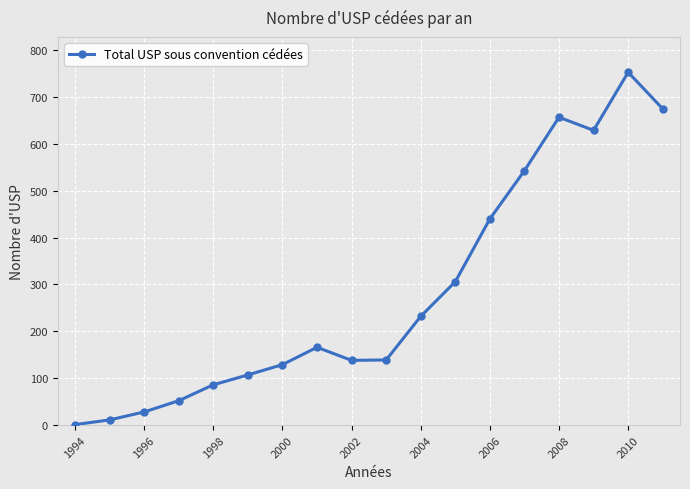

Does the chart have visible grid lines?

Yes